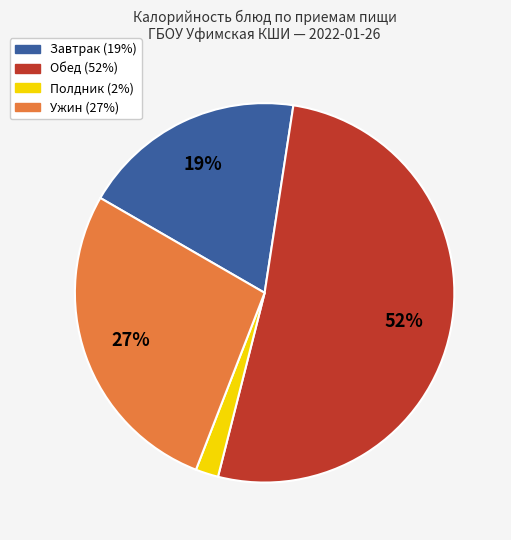

Is there any slice that represents more than half of the pie?

Yes